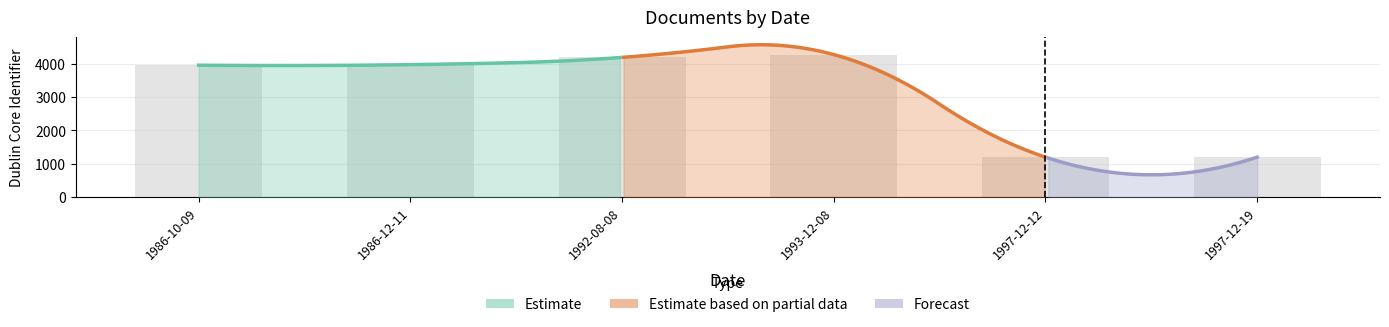

Which label corresponds to the smallest value in the chart?

1997-12-12